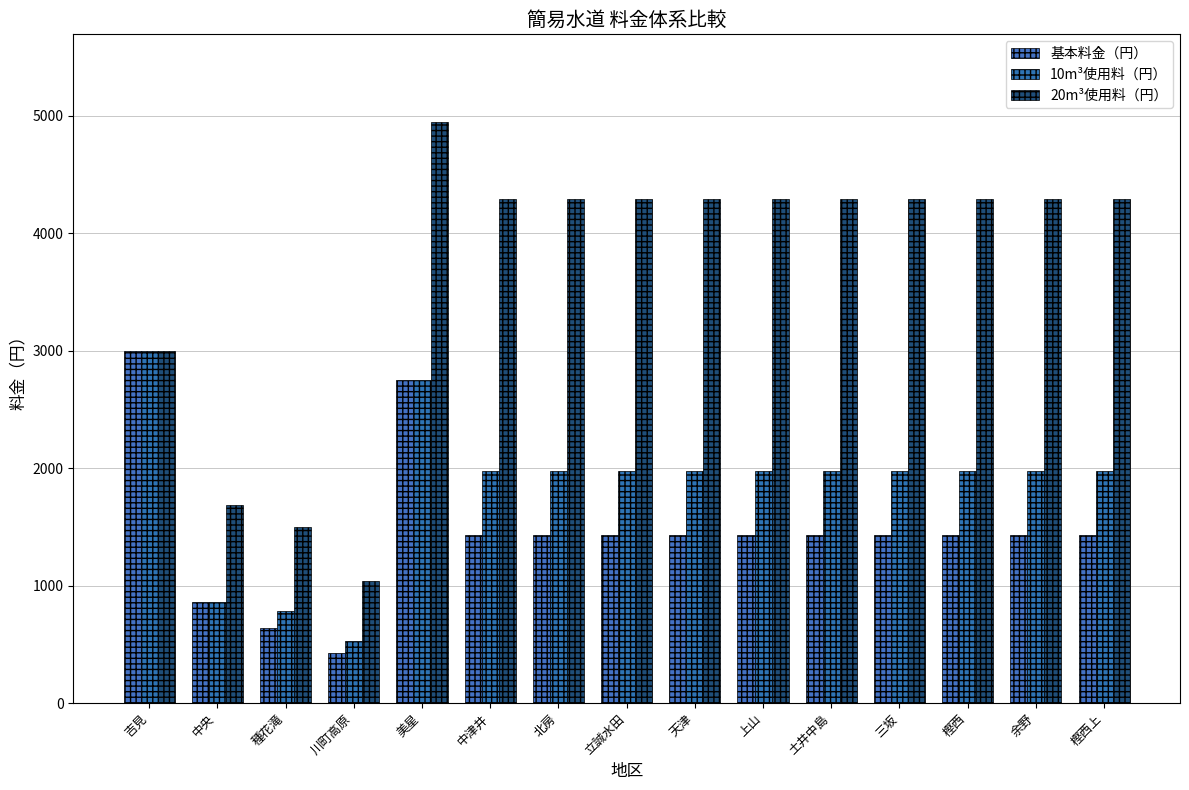

How many categories are shown in the chart?

15